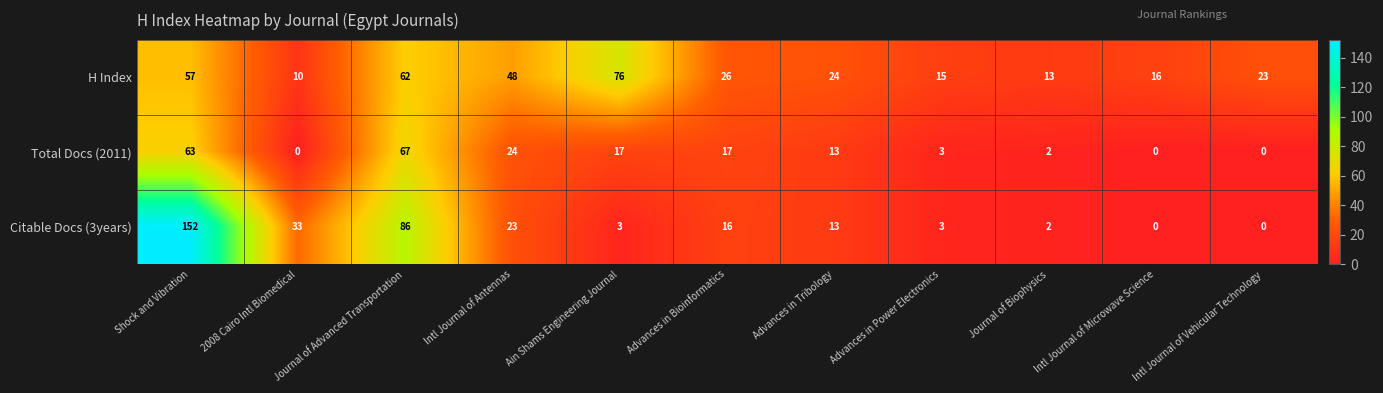

Rank the series at Ain Shams Engineering Journal from highest to lowest value.

H Index, Total Docs (2011), Citable Docs (3years)